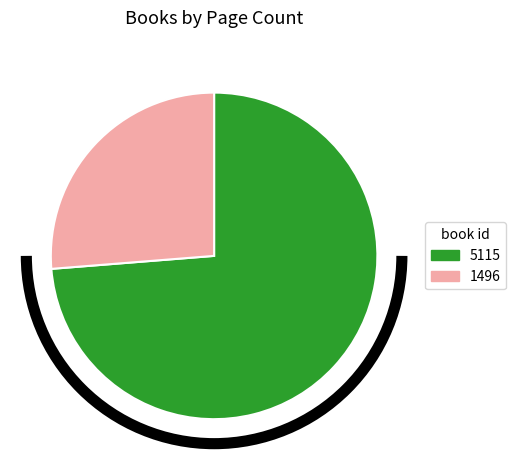

Does 1496 represent more than half of the total?

No